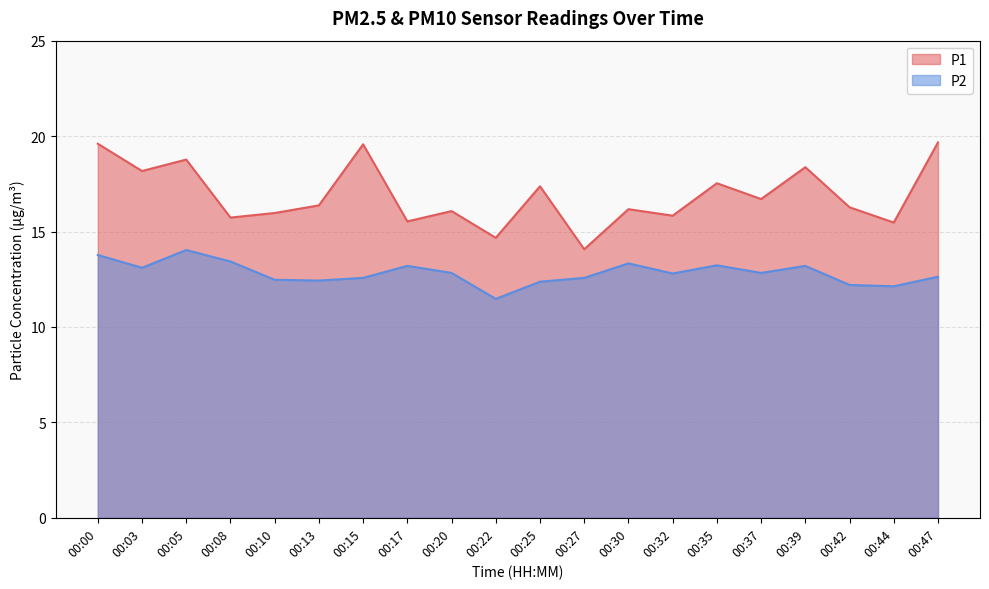

At how many categories does at least one series exceed 15?

18